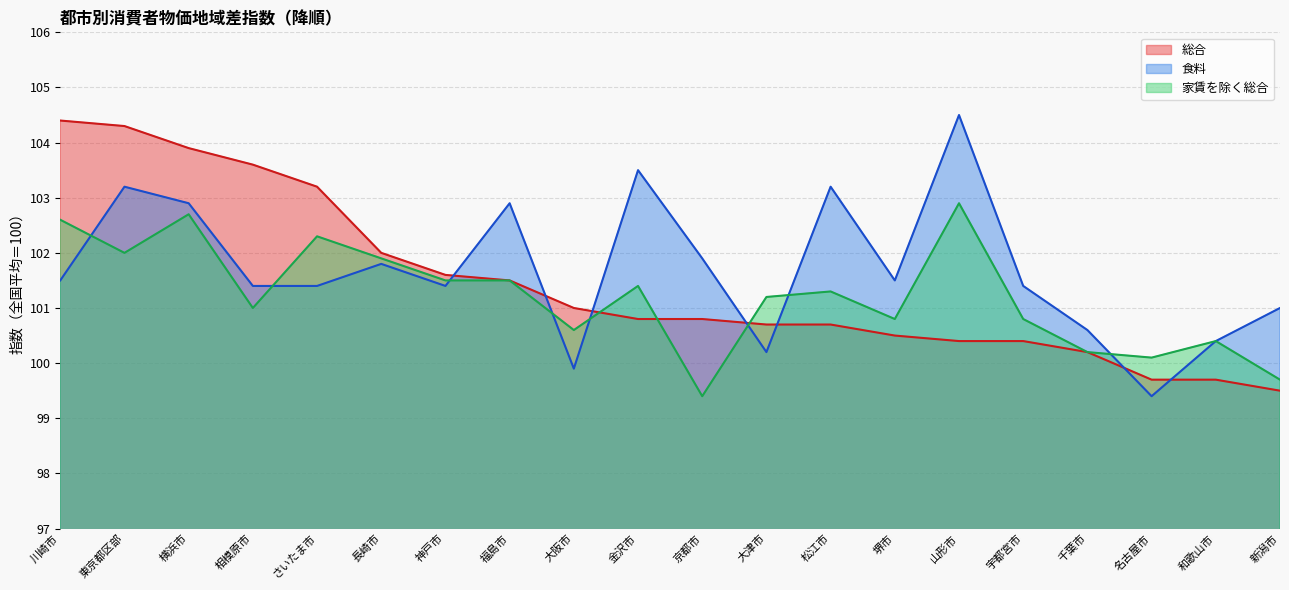

How many lines are shown in the chart?

3